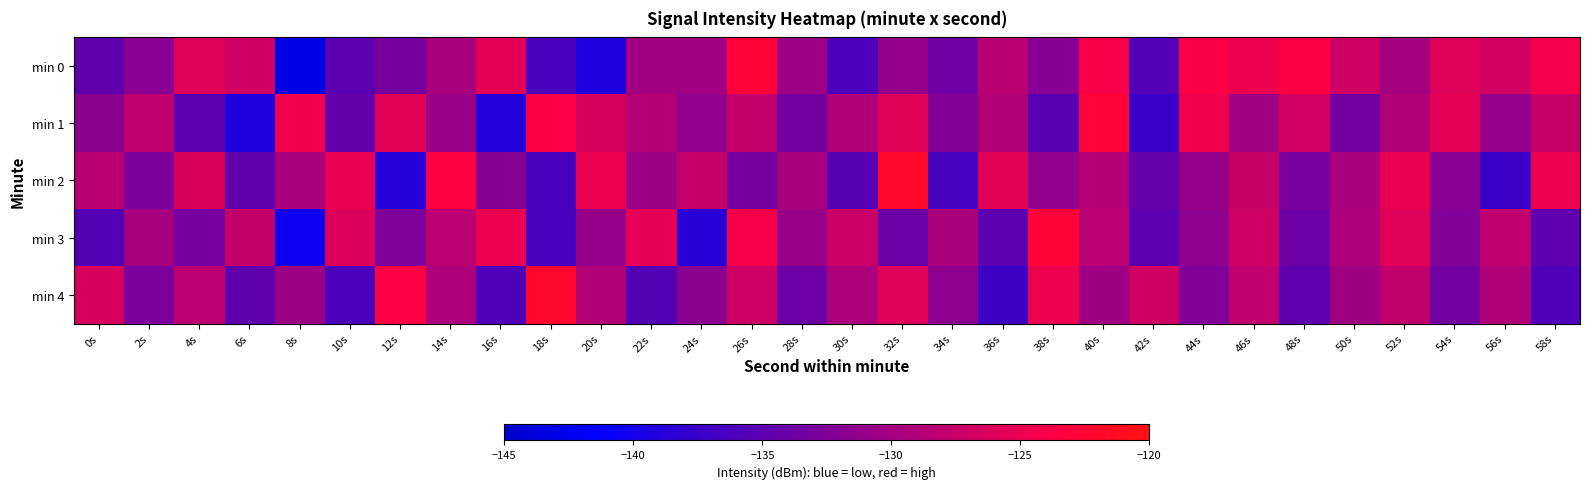

Reading left to right, what are all the values shown in this chart?

min 0: 0s=-134.7	2s=-131.8	4s=-125.8	6s=-126.9	8s=-143.2	10s=-135.0	12s=-133.2	14s=-129.7	16s=-125.4	18s=-136.3	20s=-139.3	22s=-130.1	24s=-130.1	26s=-122.8	28s=-130.4	30s=-136.0	32s=-131.0	34s=-133.6	36s=-128.4	38s=-132.0	40s=-124.0	42s=-135.6	44s=-123.9	46s=-124.8	48s=-123.8	50s=-127.0	52s=-129.9	54s=-125.9	56s=-126.7	58s=-124.3
min 1: 0s=-131.6	2s=-128.0	4s=-135.1	6s=-139.2	8s=-124.6	10s=-134.4	12s=-125.6	14s=-130.8	16s=-138.9	18s=-123.7	20s=-126.4	22s=-128.8	24s=-131.2	26s=-127.7	28s=-133.5	30s=-129.0	32s=-125.7	34s=-132.3	36s=-128.9	38s=-135.2	40s=-122.9	42s=-137.5	44s=-124.6	46s=-130.1	48s=-126.8	50s=-133.3	52s=-128.9	54s=-125.5	56s=-131.0	58s=-127.6
min 2: 0s=-128.4	2s=-132.8	4s=-126.2	6s=-134.7	8s=-129.5	10s=-125.0	12s=-138.7	14s=-123.3	16s=-131.9	18s=-136.2	20s=-124.9	22s=-130.5	24s=-127.6	26s=-133.1	28s=-129.8	30s=-135.3	32s=-121.9	34s=-136.5	36s=-125.6	38s=-131.1	40s=-128.8	42s=-134.3	44s=-130.9	46s=-127.5	48s=-133.0	50s=-129.6	52s=-125.1	54s=-131.8	56s=-137.3	58s=-124.9
min 3: 0s=-135.4	2s=-129.8	4s=-133.2	6s=-127.7	8s=-140.5	10s=-126.0	12s=-132.7	14s=-128.3	16s=-124.9	18s=-136.2	20s=-130.9	22s=-125.5	24s=-138.6	26s=-124.1	28s=-130.8	30s=-127.3	32s=-133.9	34s=-129.5	36s=-135.1	38s=-122.8	40s=-128.3	42s=-134.9	44s=-131.5	46s=-127.0	48s=-133.8	50s=-129.3	52s=-125.9	54s=-132.5	56s=-128.0	58s=-134.8
min 4: 0s=-126.4	2s=-132.8	4s=-128.2	6s=-134.7	8s=-130.5	10s=-136.0	12s=-123.7	14s=-129.3	16s=-135.9	18s=-122.2	20s=-128.9	22s=-135.5	24s=-131.6	26s=-127.1	28s=-133.8	30s=-129.3	32s=-125.9	34s=-131.5	36s=-137.1	38s=-124.8	40s=-130.3	42s=-126.9	44s=-132.5	46s=-128.0	48s=-134.8	50s=-130.3	52s=-127.9	54s=-133.5	56s=-129.0	58s=-135.8